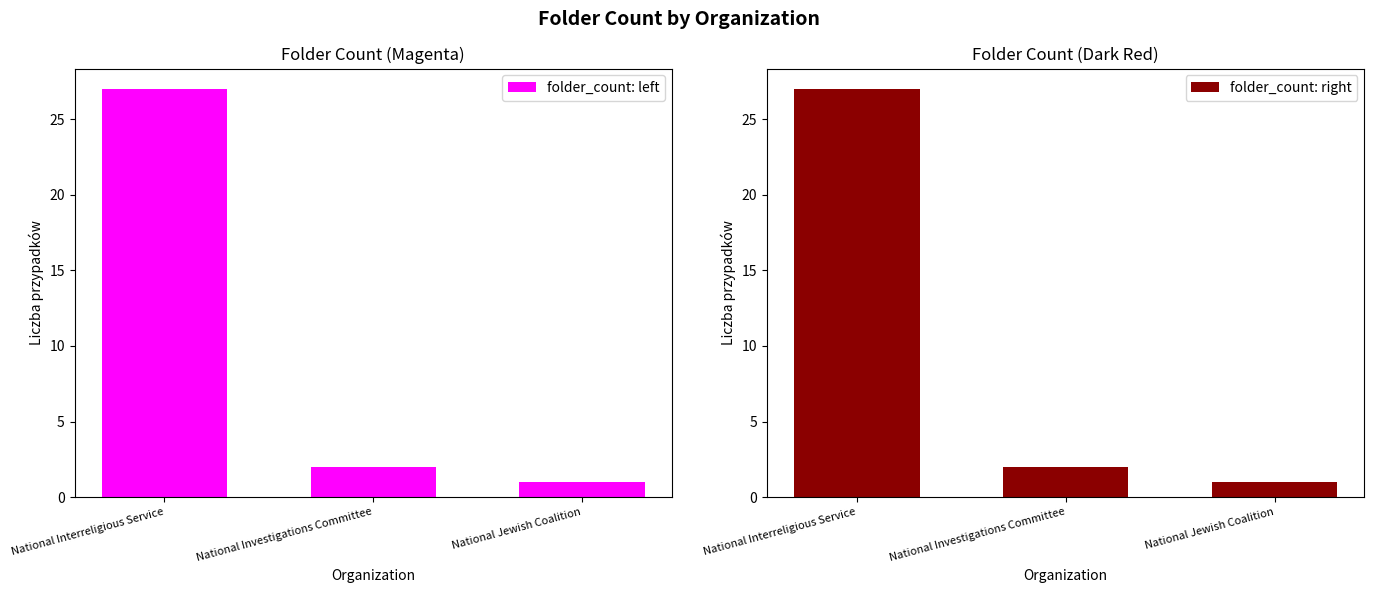

Which series has the widest spread of values?

folder_count: left